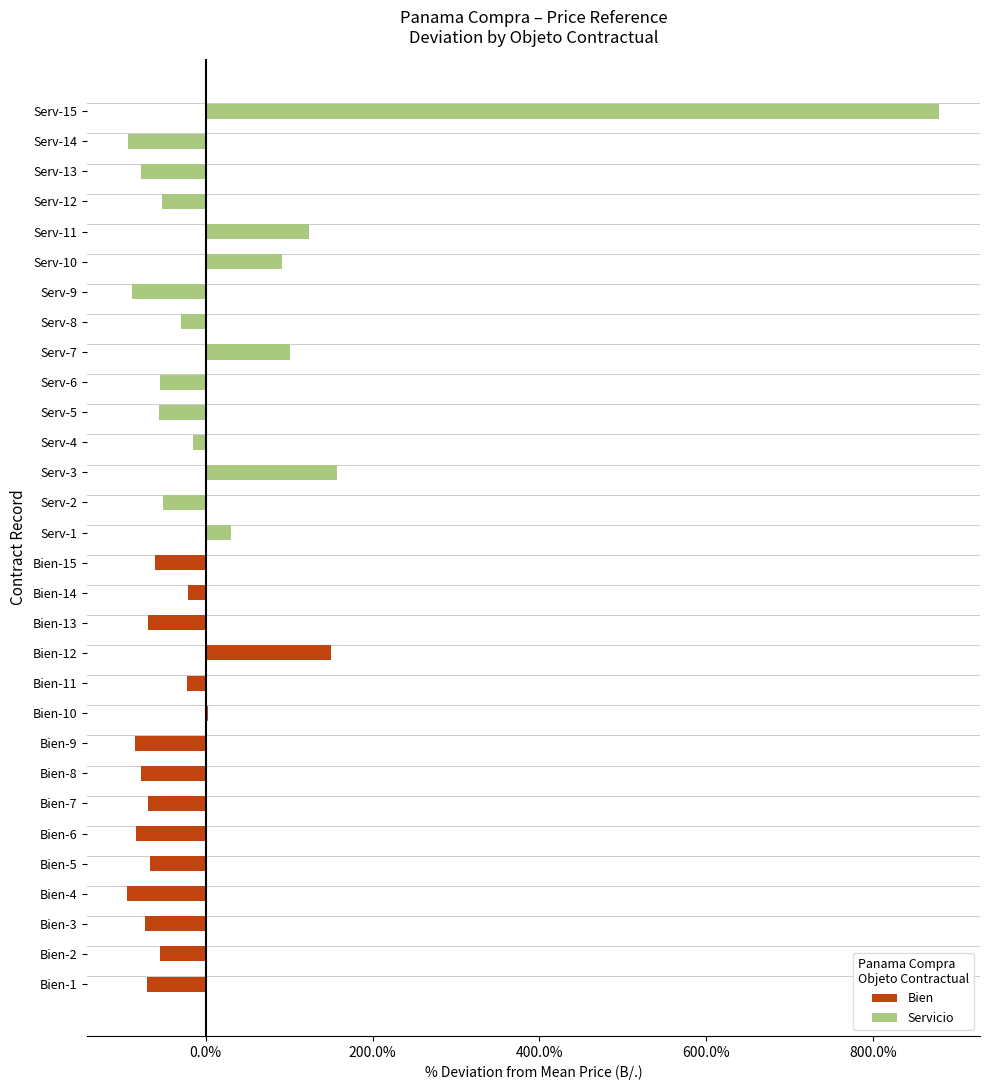

Does the chart contain stacked bars?

No